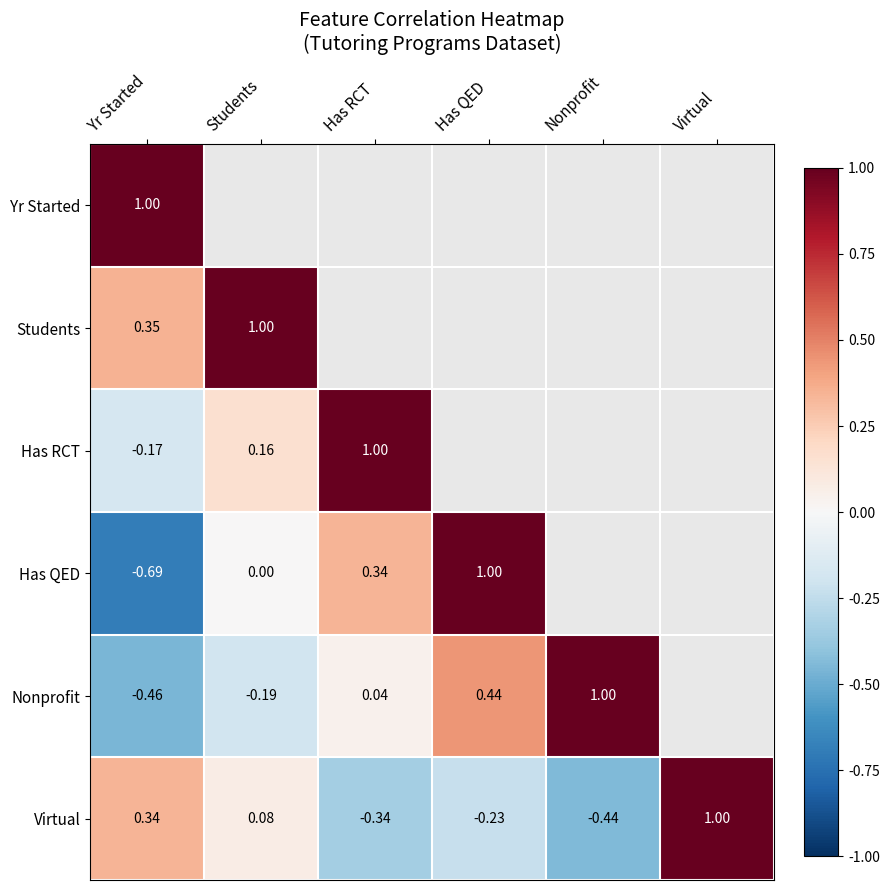

What is the maximum value shown in the chart?

1.0